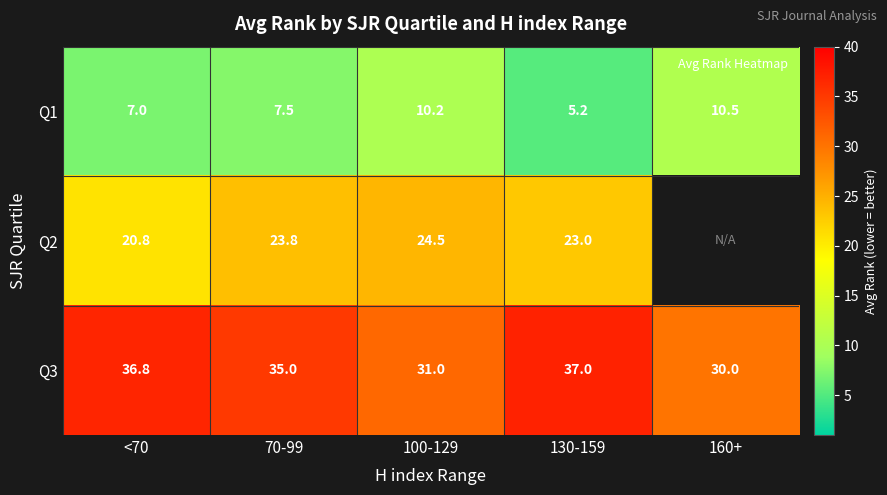

The Q1 series shows 4.3 at 100-129. True or false?

False